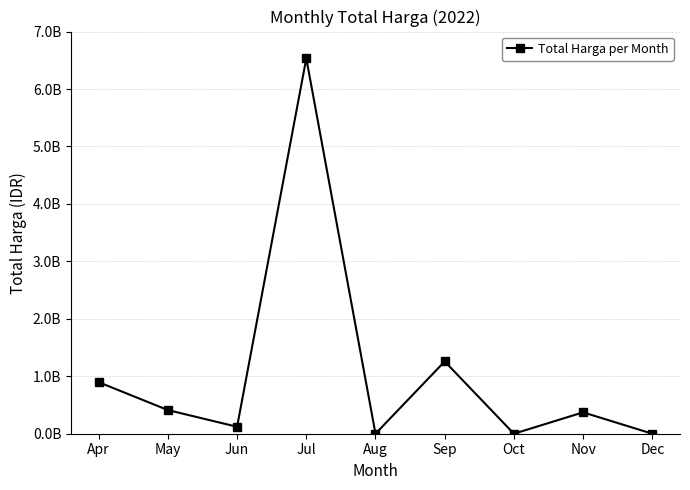

What is the change in value from May to Nov?

-39524000